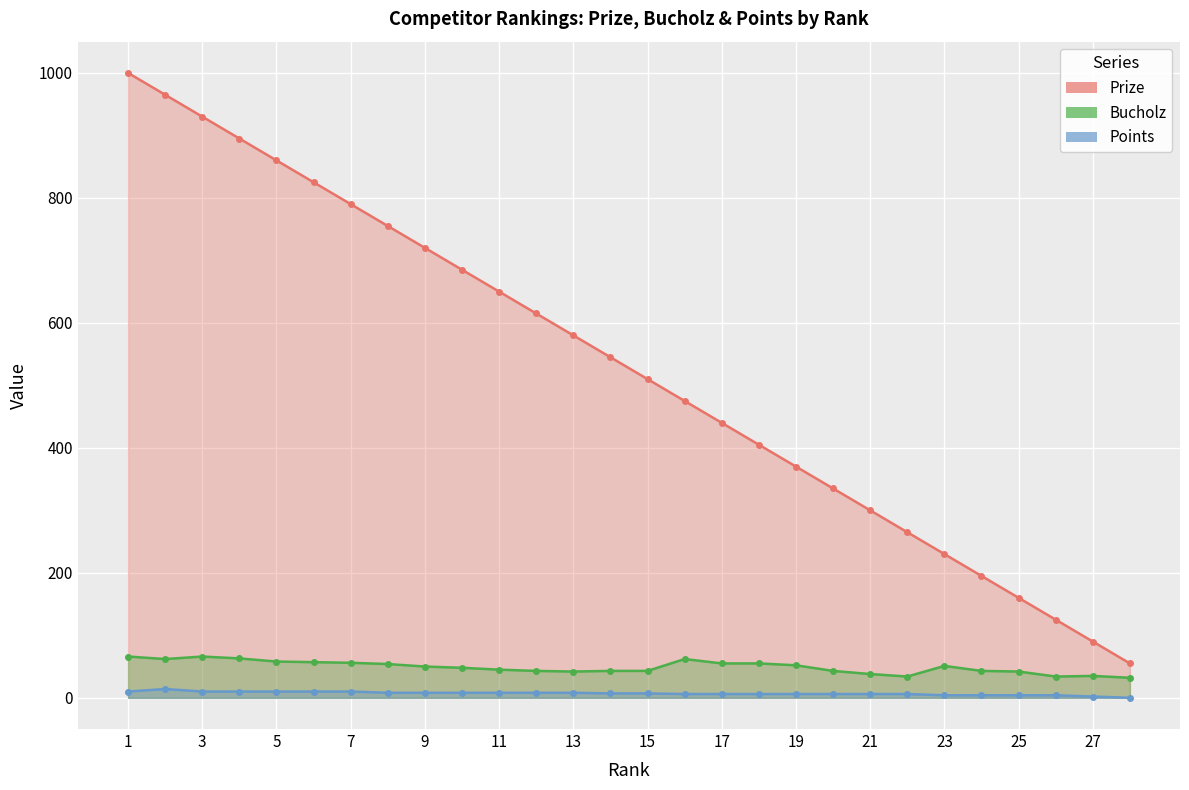

True or false: Points and Prize cross at least once.

False